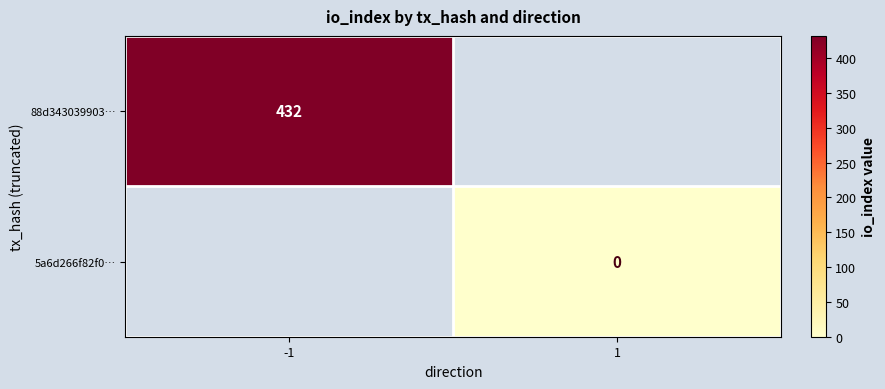

The 88d343039903… series shows 432 at -1. True or false?

True